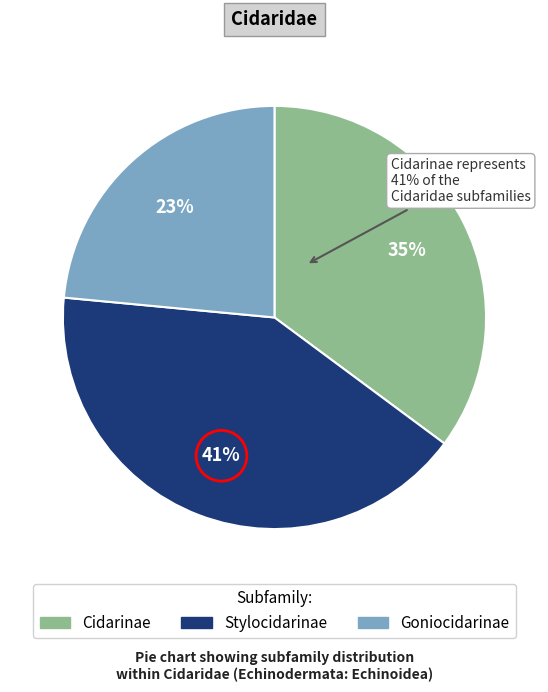

What is the total percentage of Stylocidarinae and Goniocidarinae?

64.8%